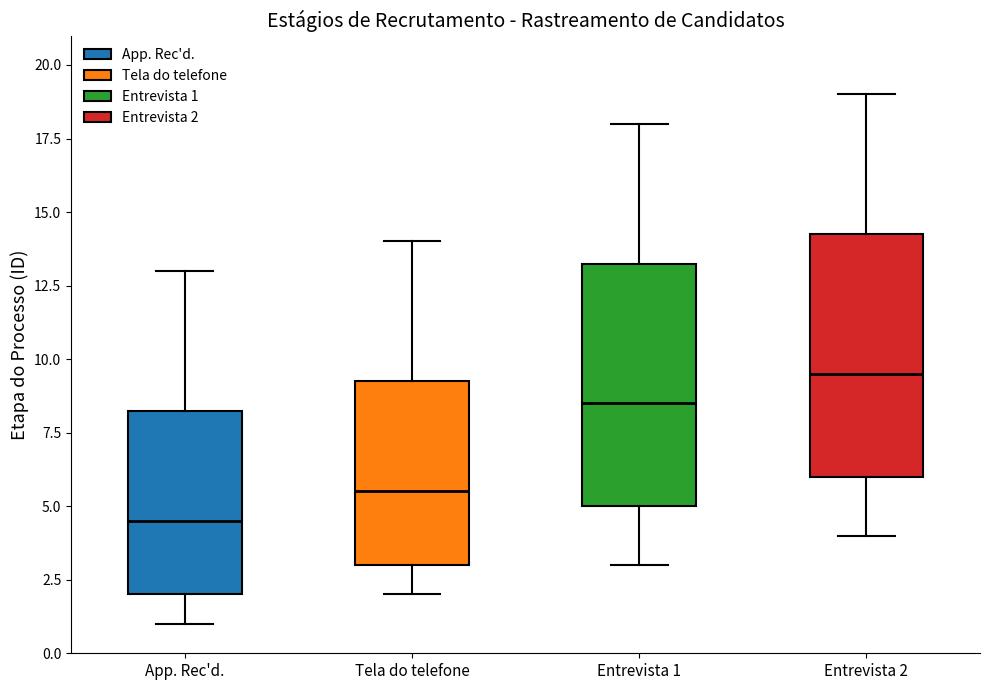

Reading left to right, read every box against the y-axis: the position of its median line, the range the box covers, and the ends of its whiskers. The values are not printed on the chart, so give them approximately, as read against the axis.

App. Rec'd.: median 4.5, box 2.0 to 8.5, whiskers 1.0 to 13.0
Tela do telefone: median 5.5, box 3.0 to 9.5, whiskers 2.0 to 14.0
Entrevista 1: median 8.5, box 5.0 to 13.5, whiskers 3.0 to 18.0
Entrevista 2: median 9.5, box 6.0 to 14.5, whiskers 4.0 to 19.0